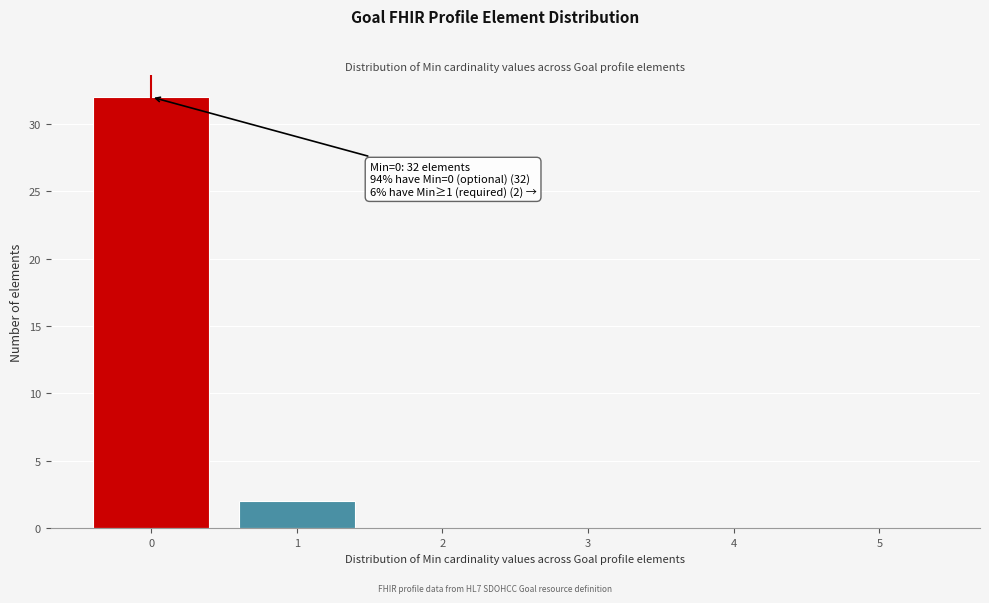

Reading left to right, what are all the values shown in this chart?

0=32	1=2	2=0	3=0	4=0	5=0